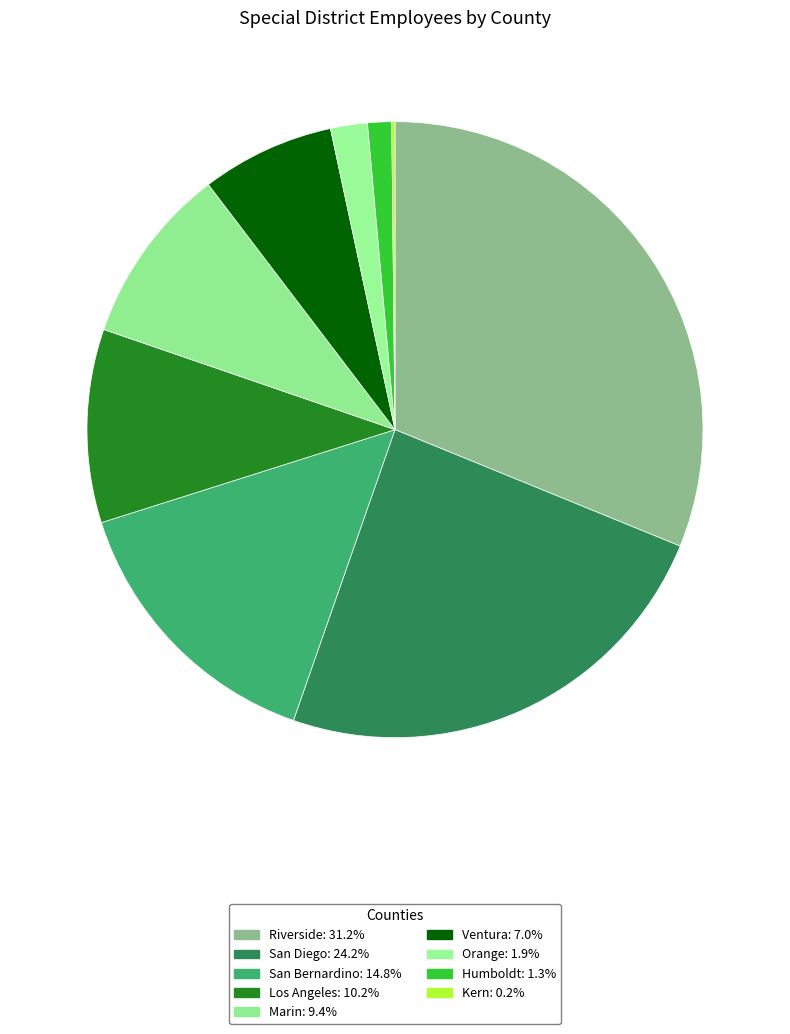

Which category has the smallest portion of the pie?

Kern